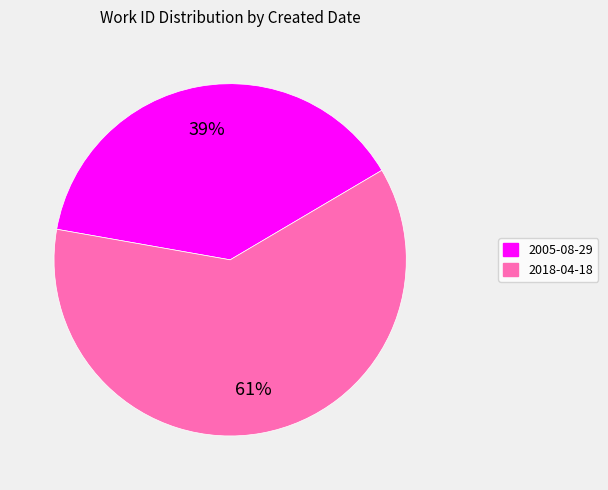

To the nearest percent, what is the combined percentage of 2005-08-29 and 2018-04-18?

100%